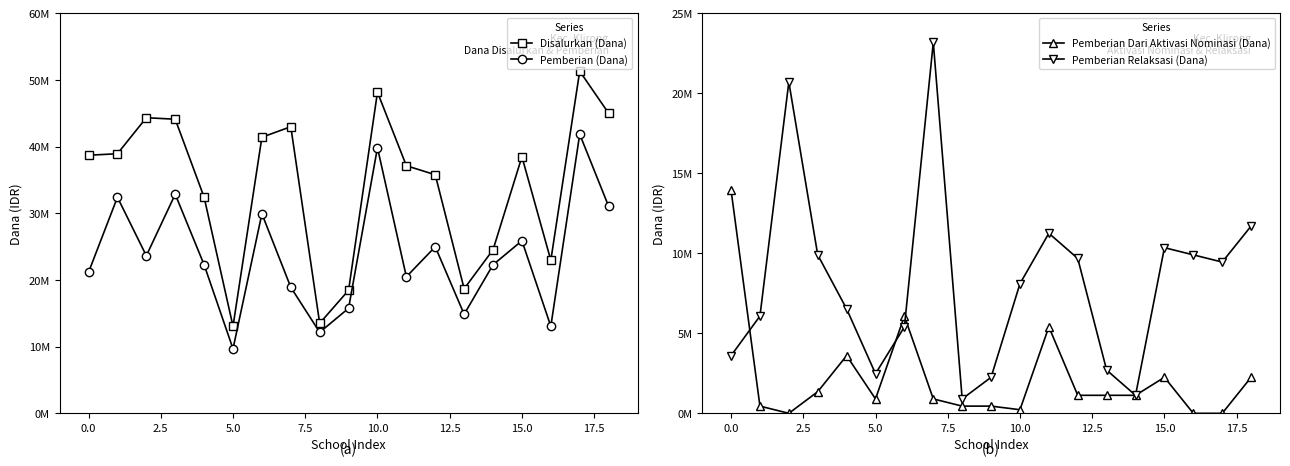

True or false: Pemberian Dari Aktivasi Nominasi (Dana) and Pemberian (Dana) cross at least once.

False